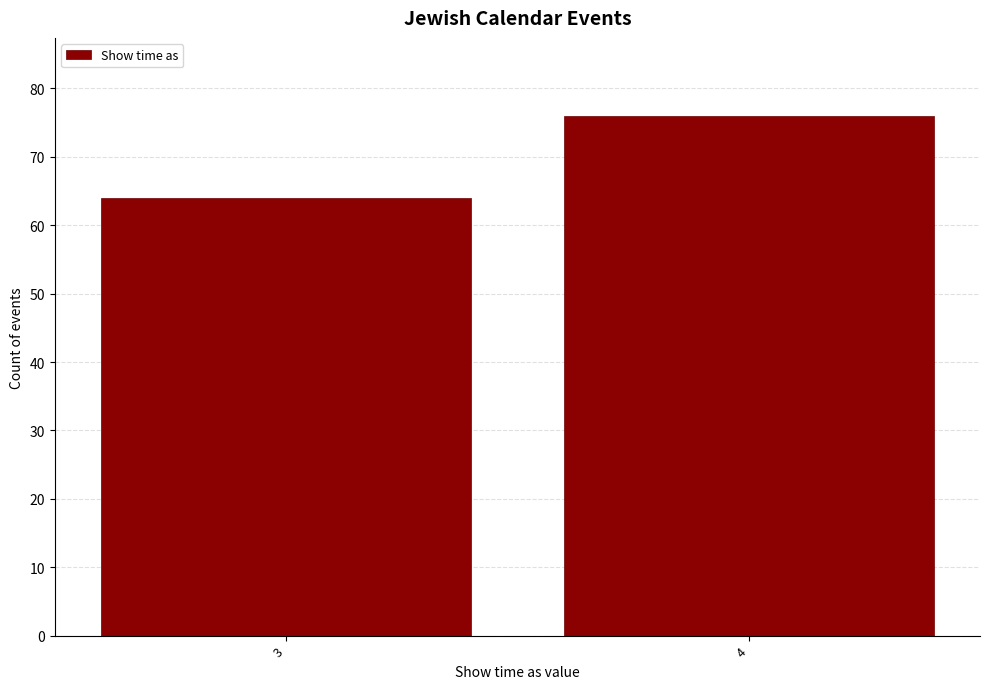

Reading right to left, what are all the values shown in this chart?

4=76	3=64